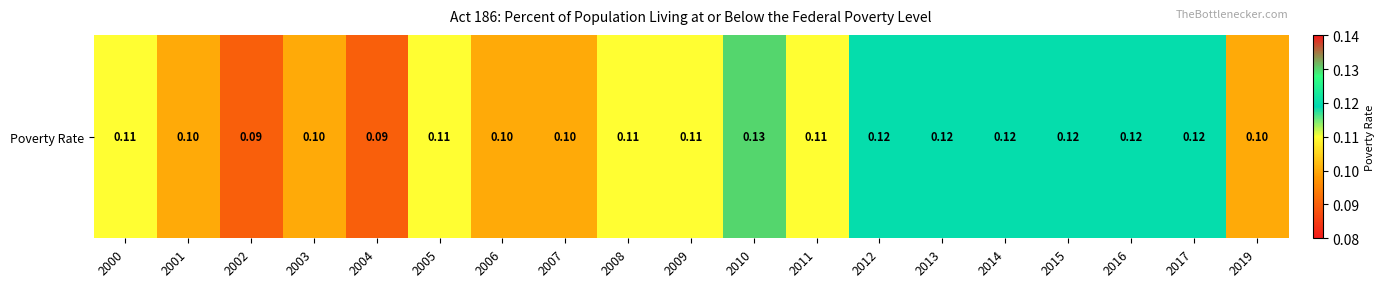

The chart shows a value of 0.1 at 2009. True or false?

True